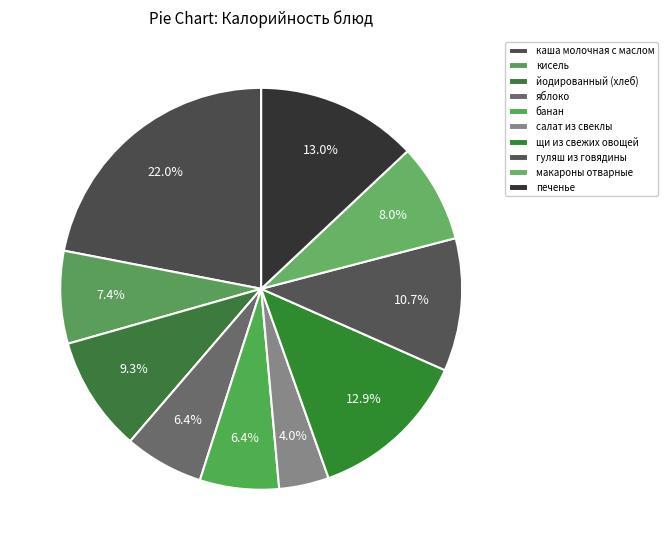

To the nearest percent, what is the difference between the макароны отварные and щи из свежих овощей slice percentages?

5%